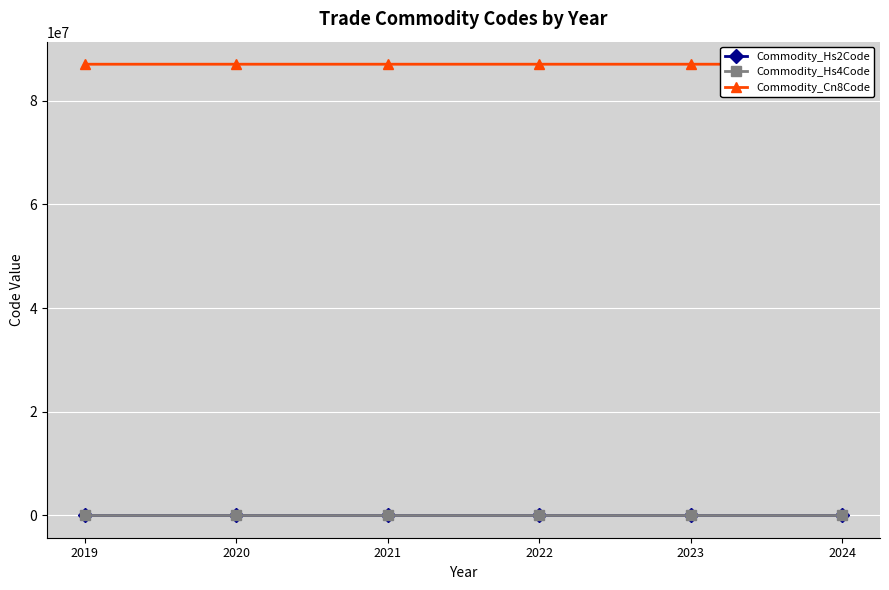

True or false: Commodity_Hs2Code and Commodity_Hs4Code intersect in this chart.

False